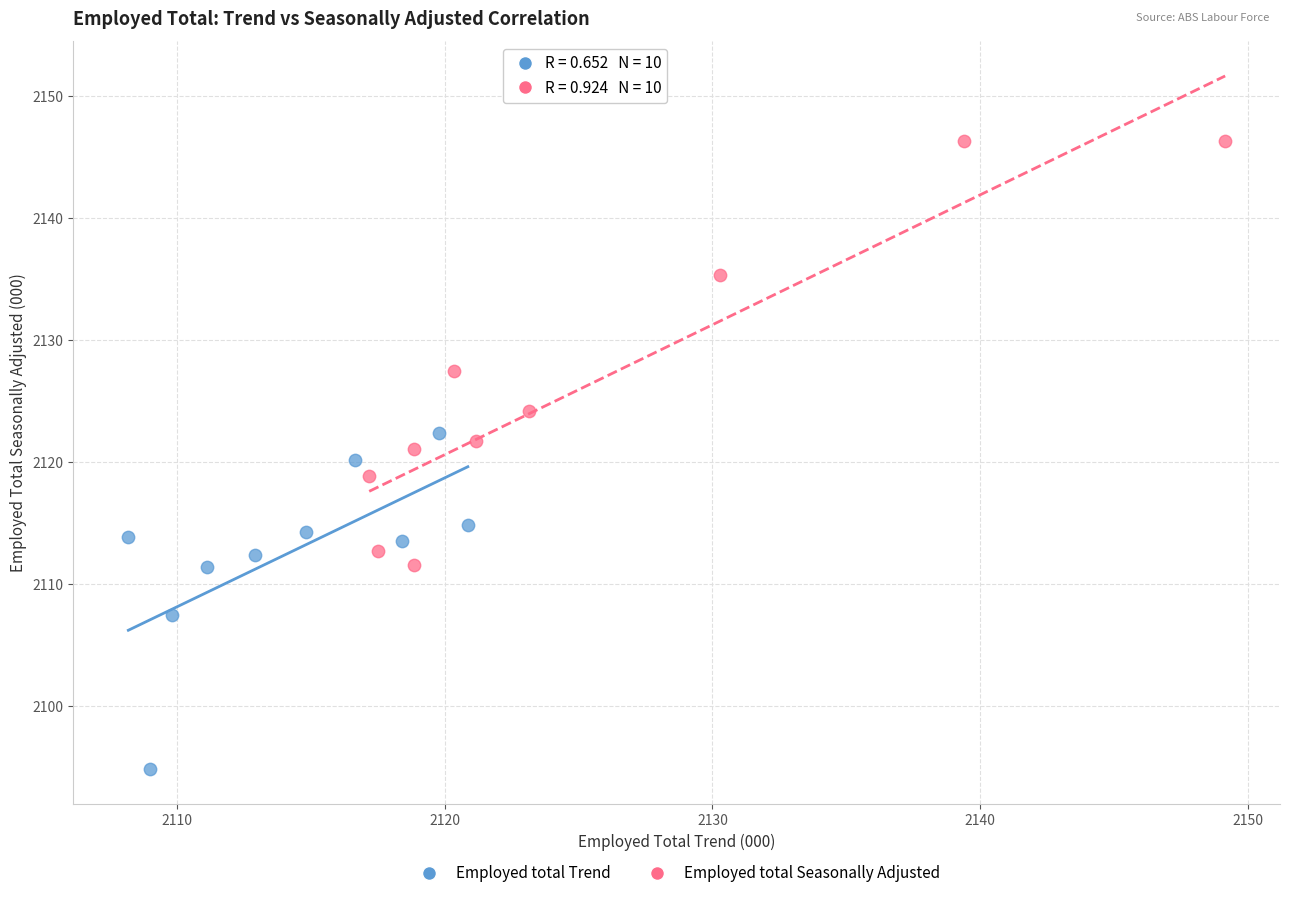

Which series reaches the minimum Y coordinate?

Employed total Trend